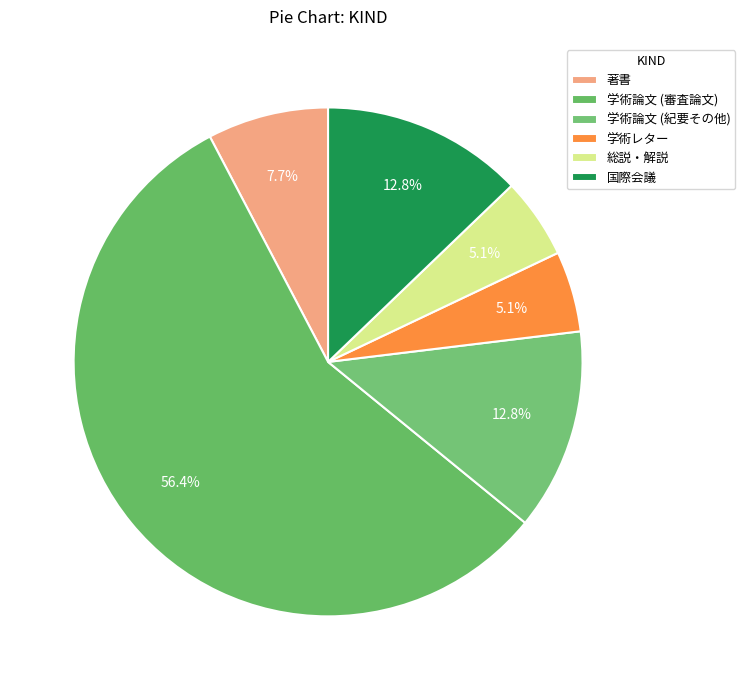

Which slice represents more than half of the pie?

学術論文 (審査論文)